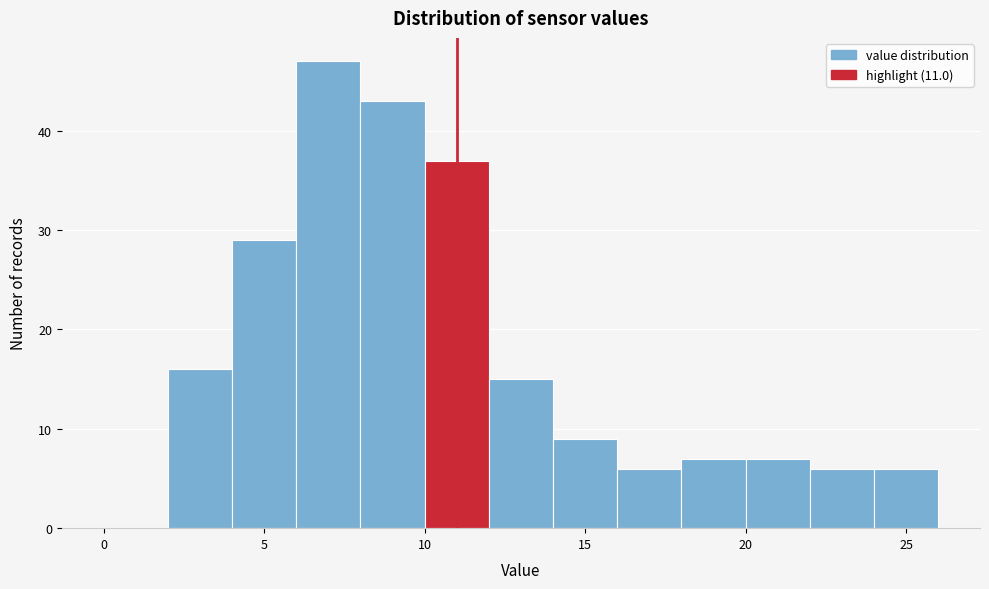

What is the height of the bar covering 16 to 18 on the x-axis? The values are not printed on the chart, so give them approximately, as read against the axis.

6